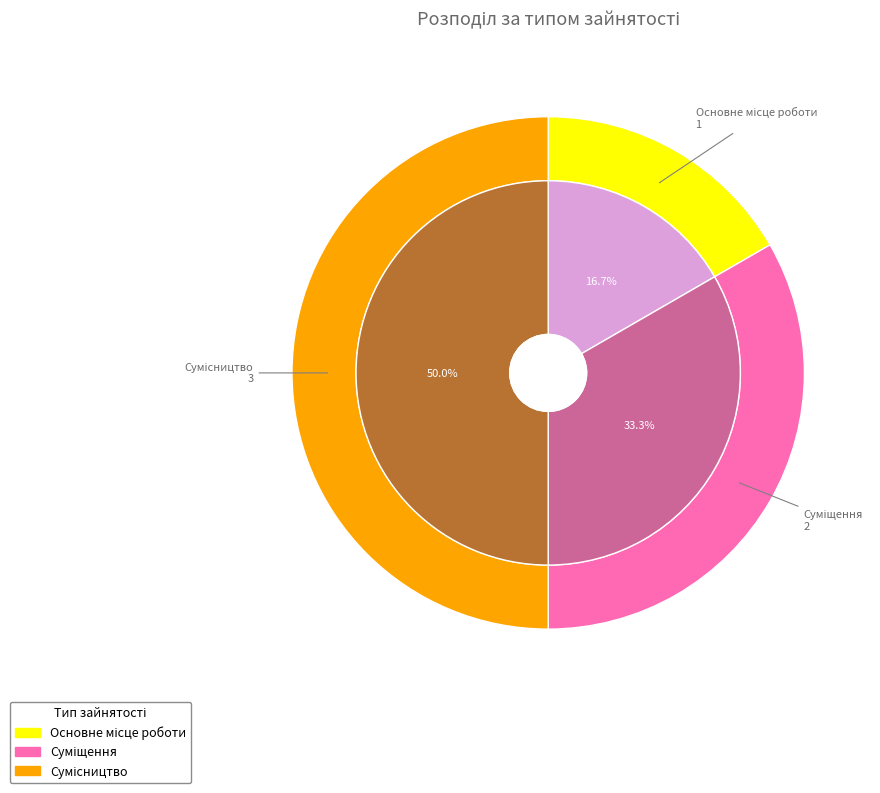

Count the number of slices in the pie.

3